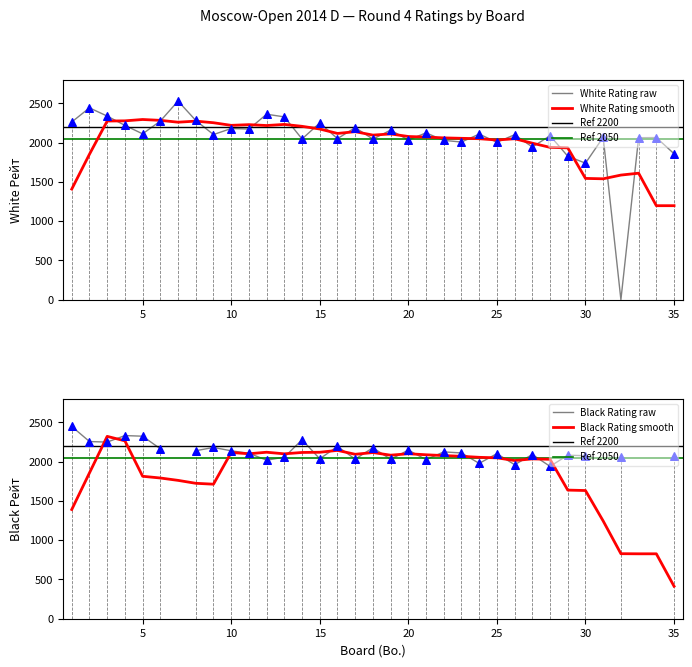

At how many categories does at least one series exceed 1713?

35